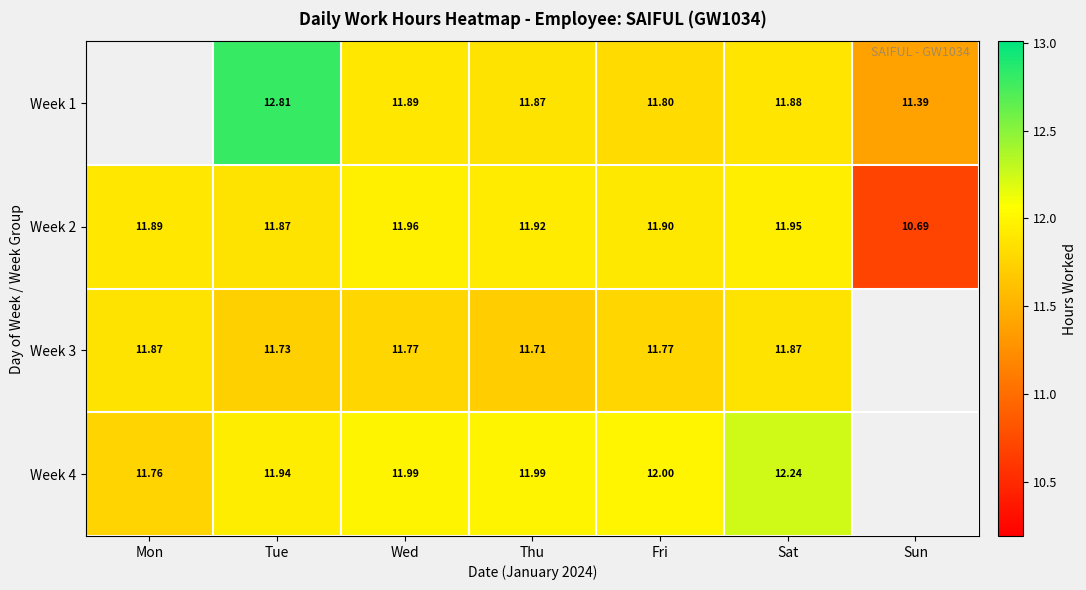

What is the difference between the highest and lowest values at Fri?

0.2